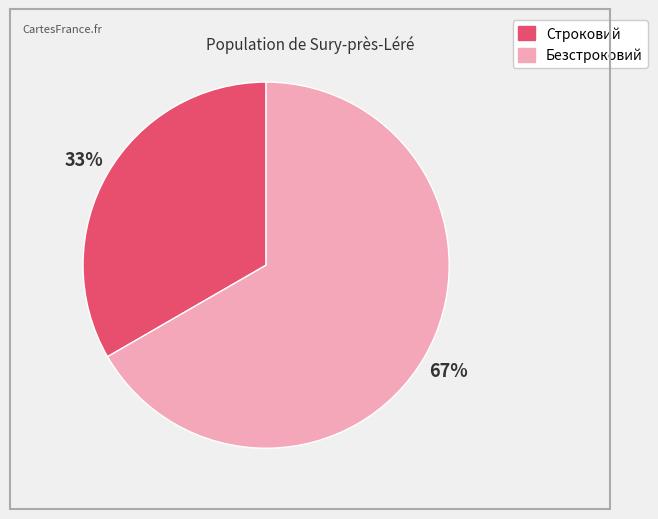

What is the largest slice in the pie chart?

Безстроковий